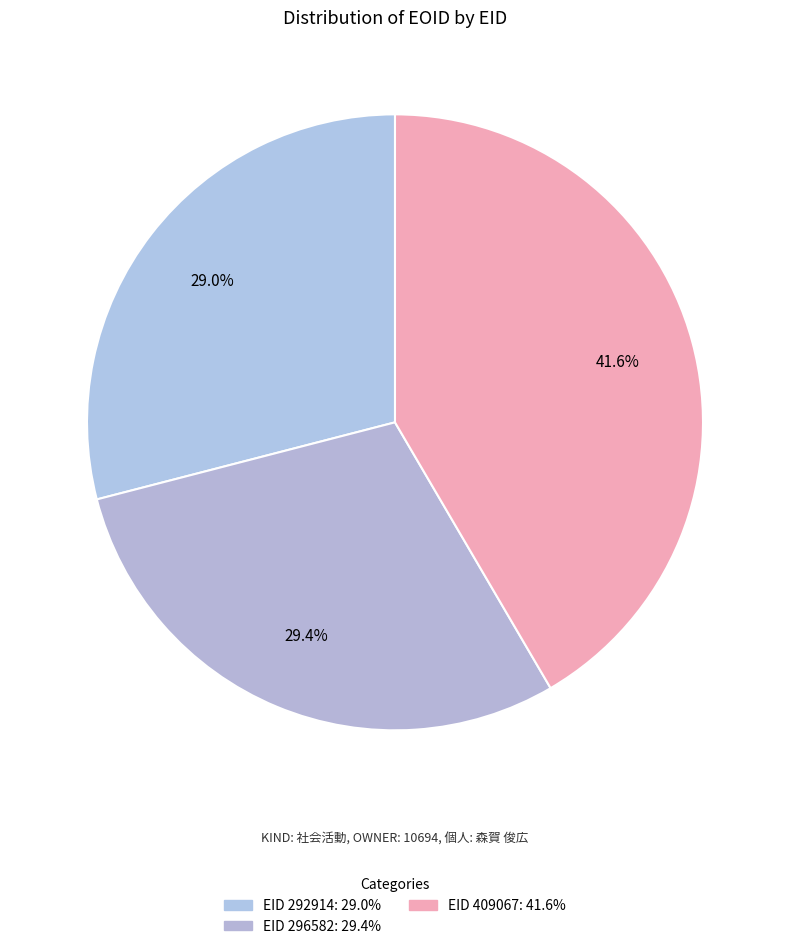

How many slices are in this pie chart?

3